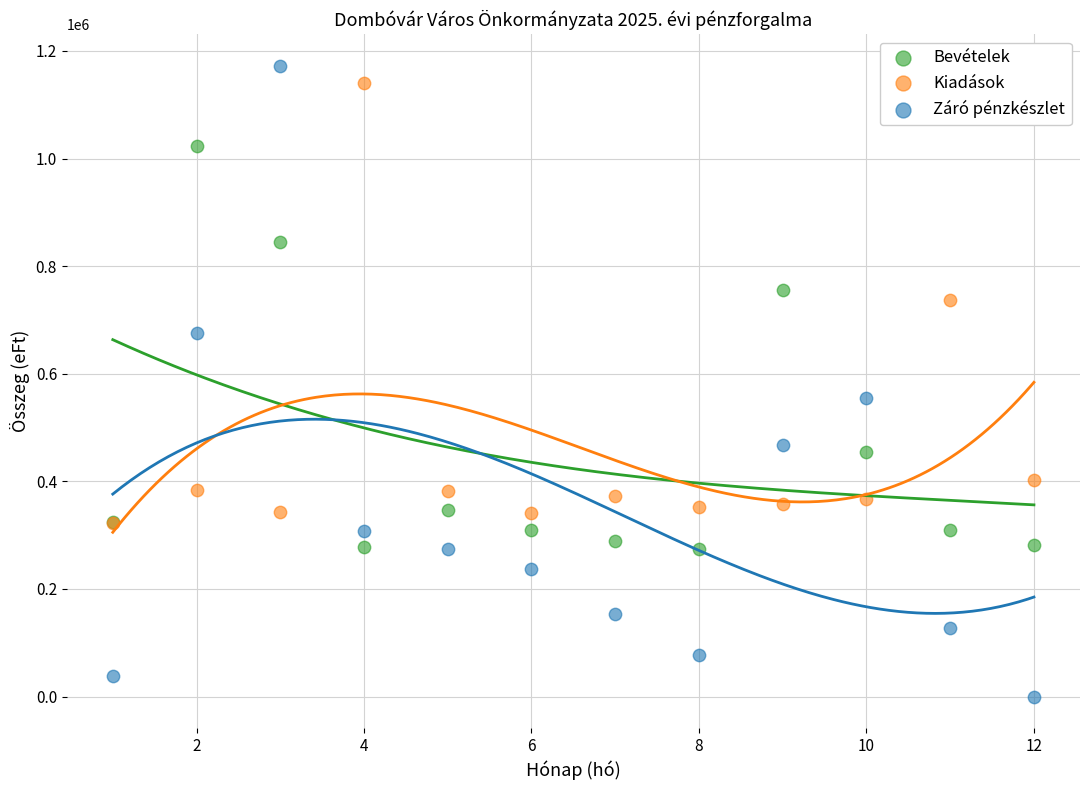

Which series reaches the minimum Y coordinate?

Záró pénzkészlet